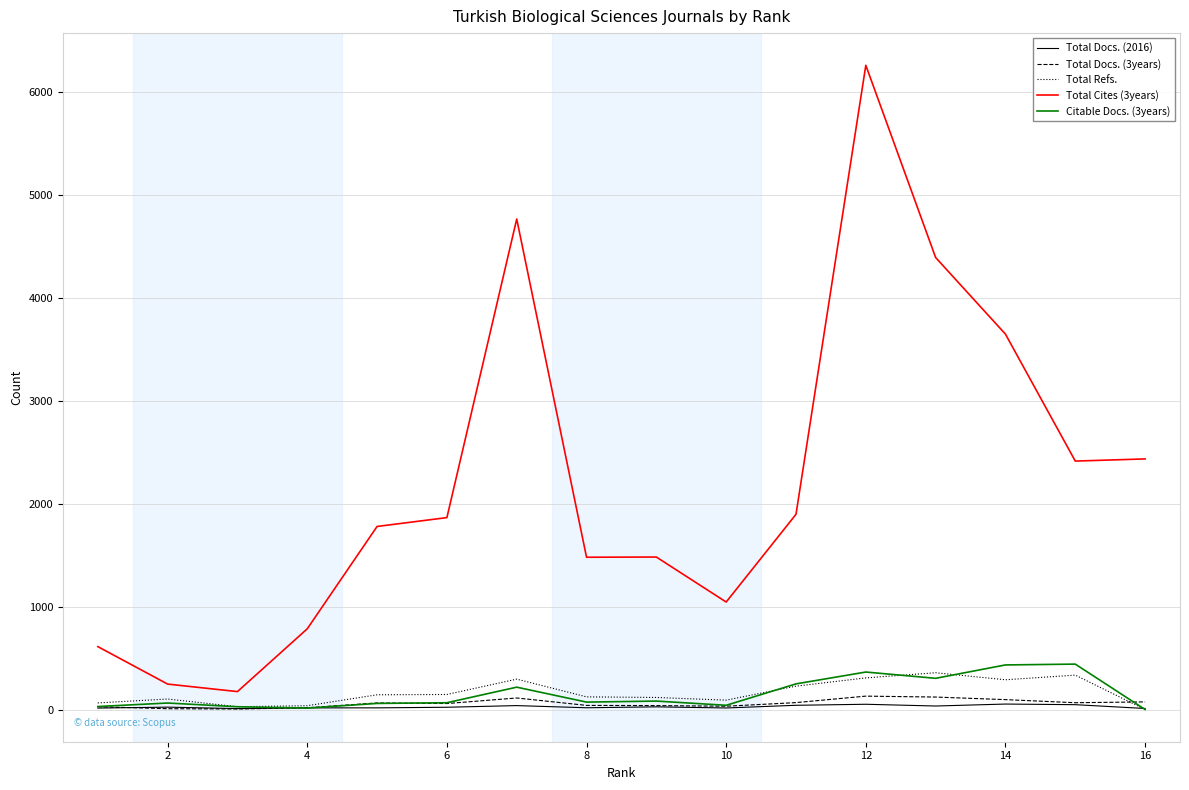

Which series has the widest spread of values?

Total Cites (3years)